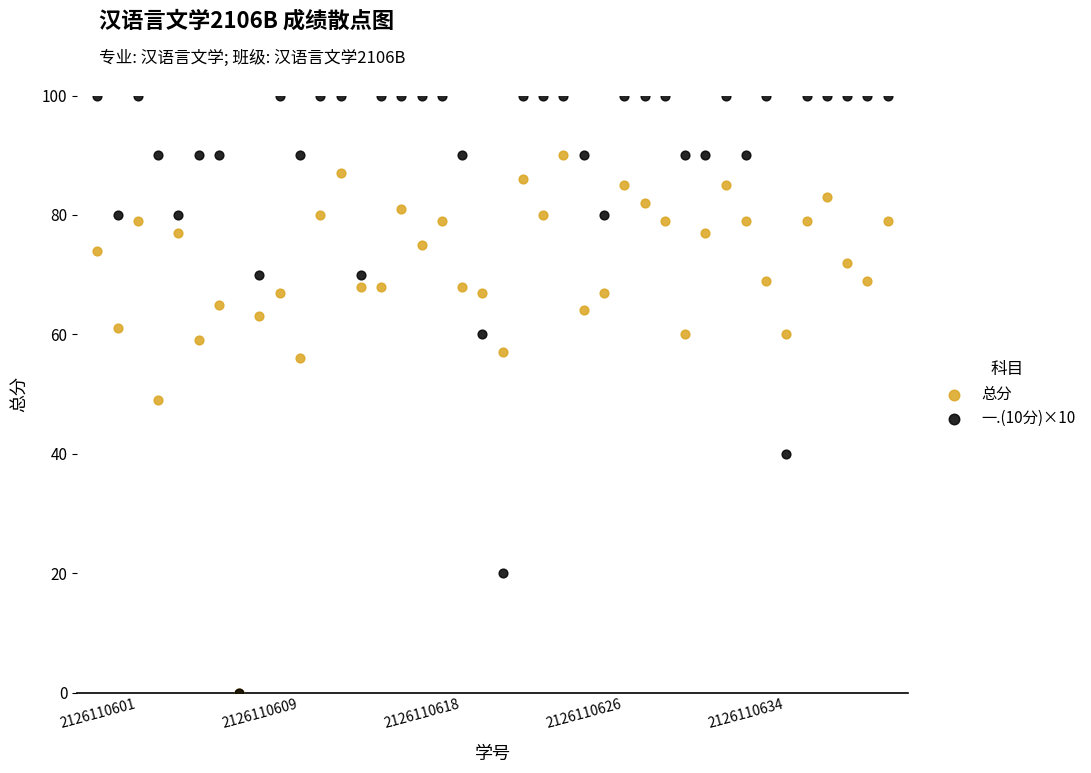

Which series has the largest Y range (max minus min)?

一.(10分)×10